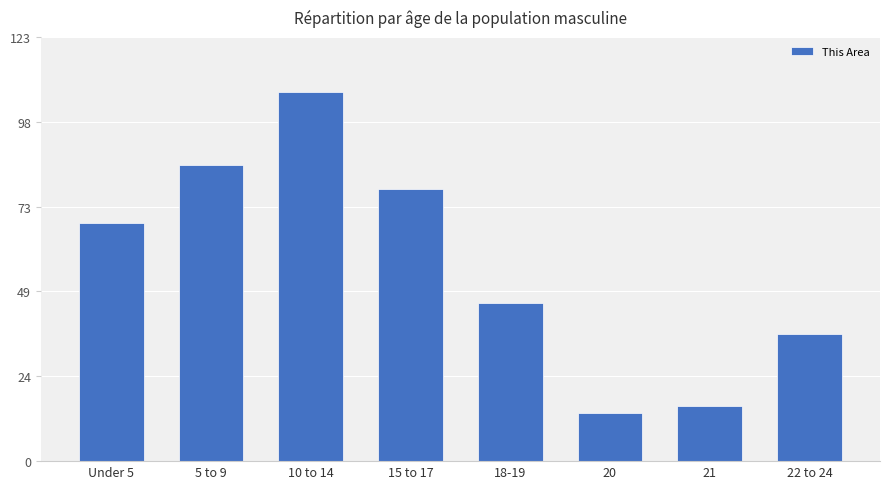

What value does the data have at 20?

14